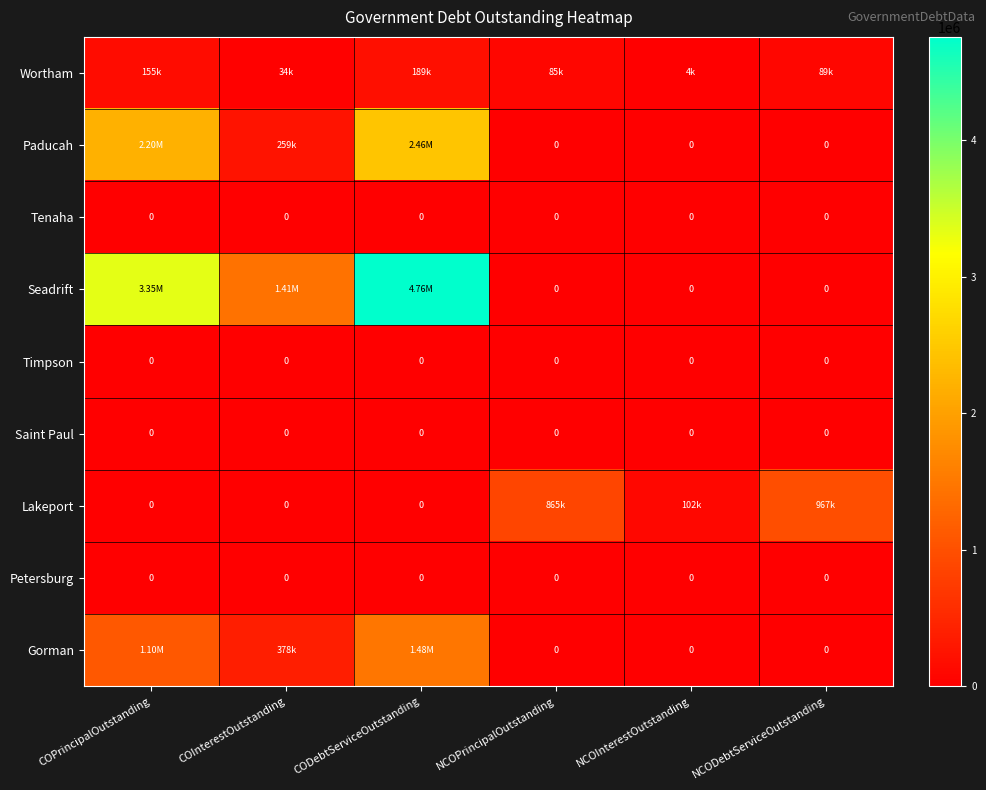

What is the difference between the maximum and minimum values in the Wortham series?

184459.8